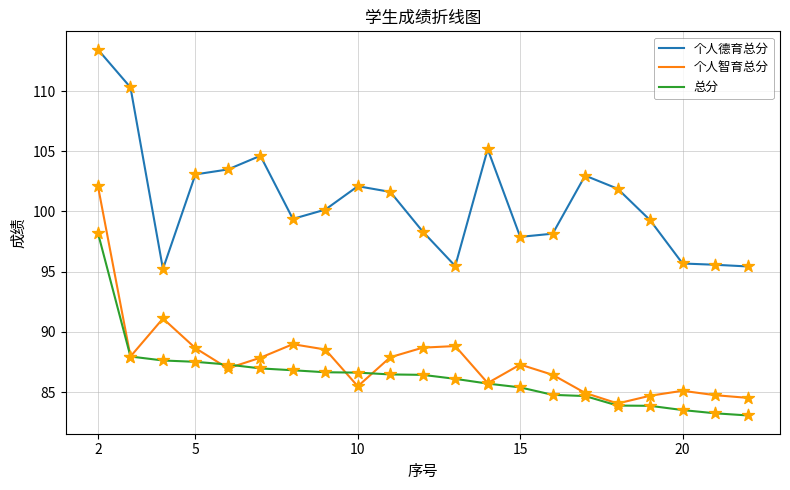

What are all the series names shown in the legend?

个人德育总分, 个人智育总分, 总分